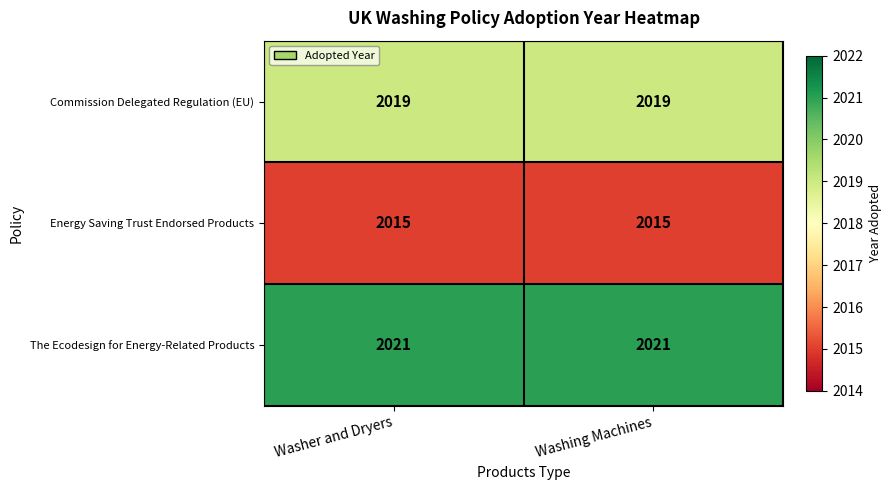

What is the sum of all The Ecodesign for Energy-Related Products values?

4042